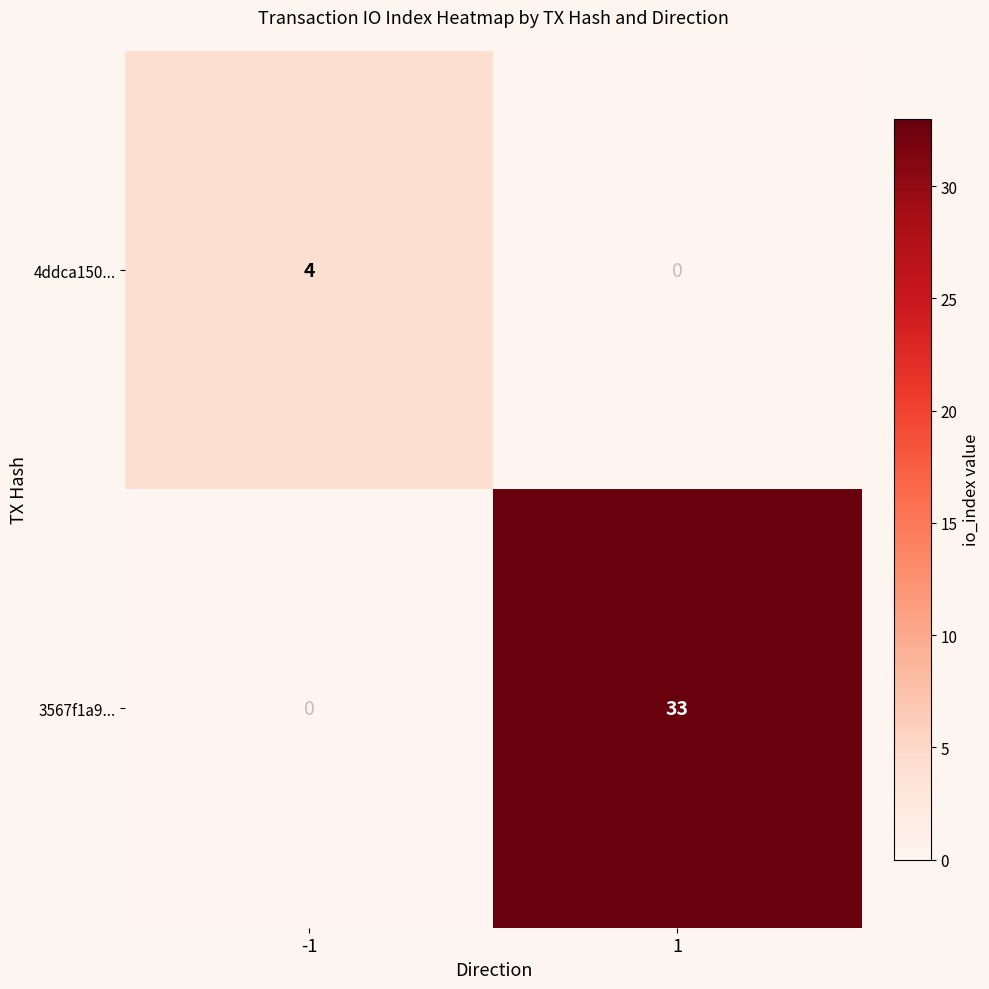

How many values in the 4ddca150... series are below 4?

1